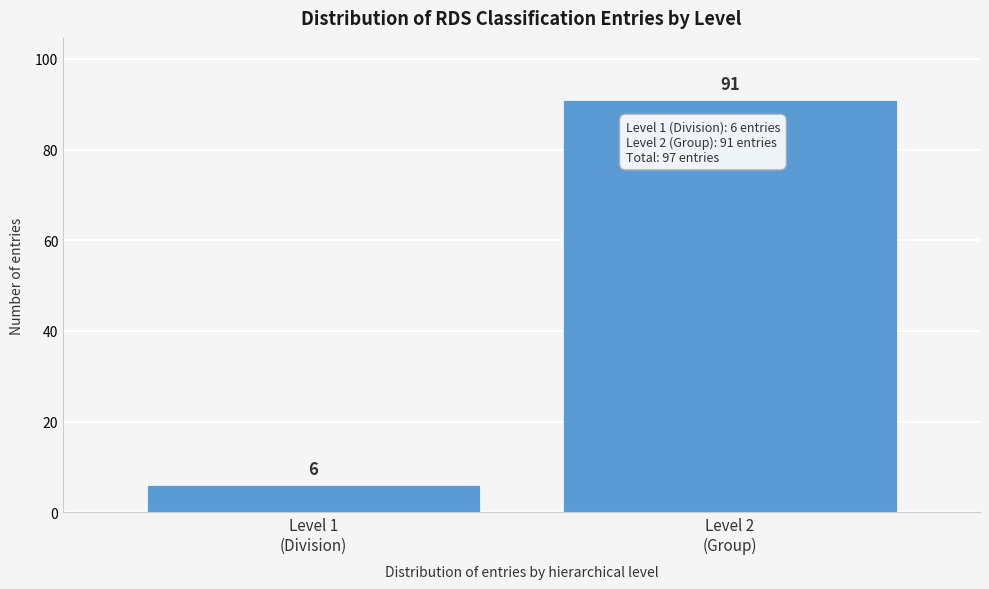

Reading left to right, list all the values displayed in this chart.

6	91